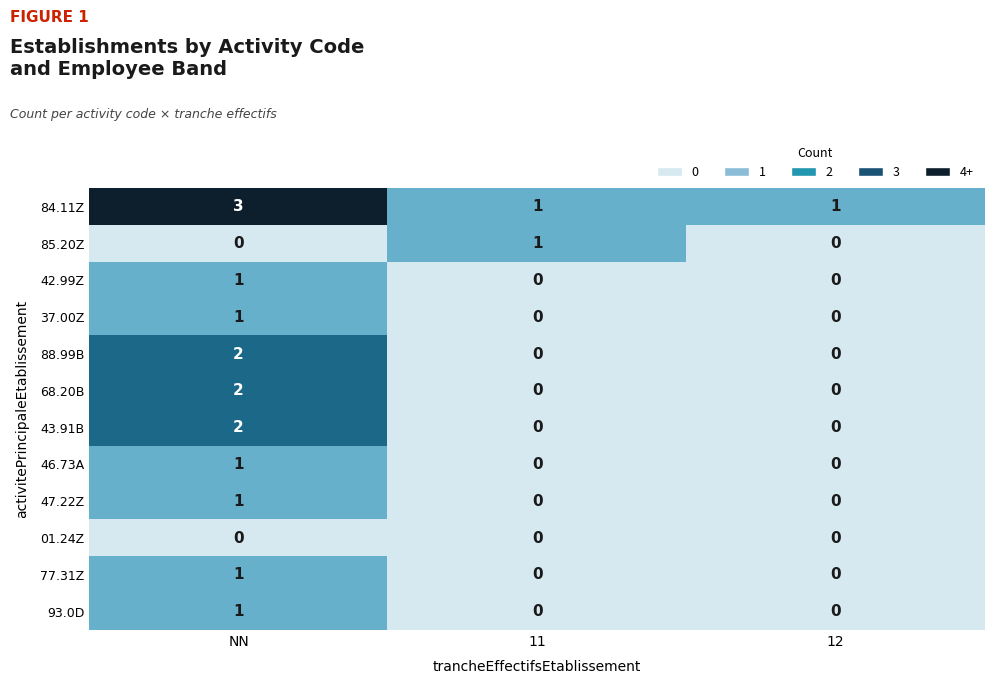

At which category is the sum across all series the highest?

NN